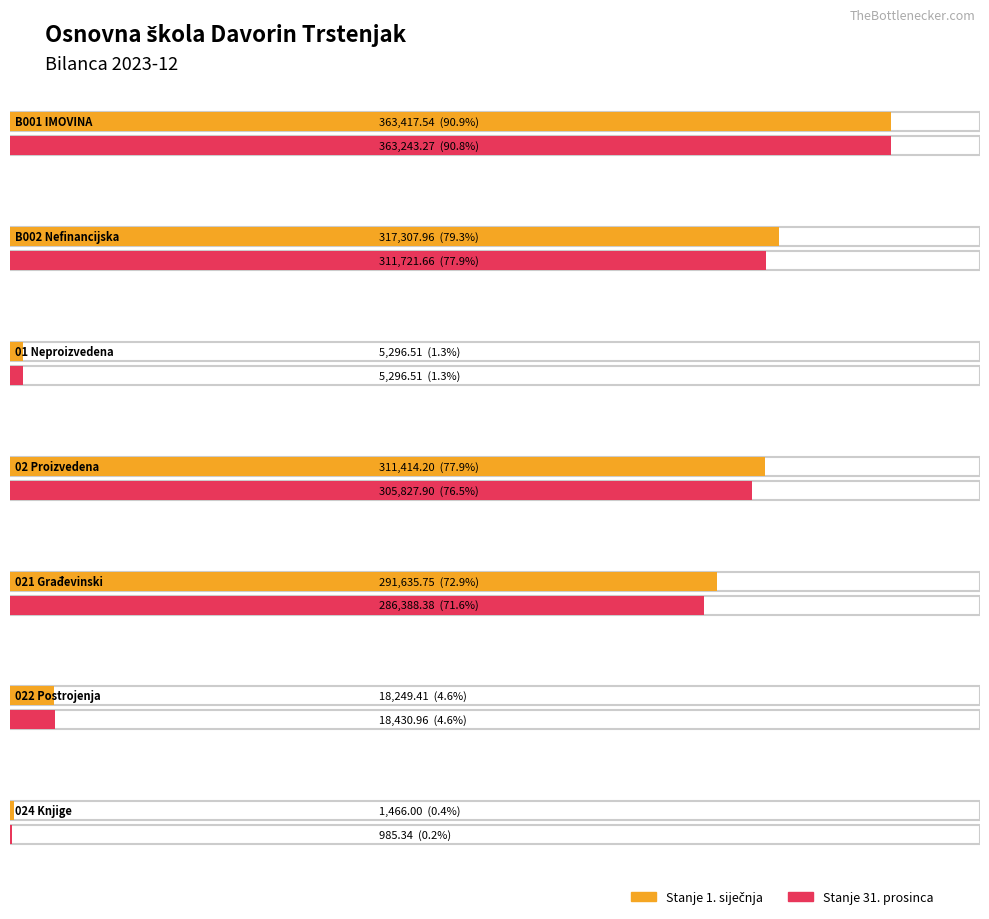

What is the label of the 2nd bar from the left?

B002 Nefinancijska